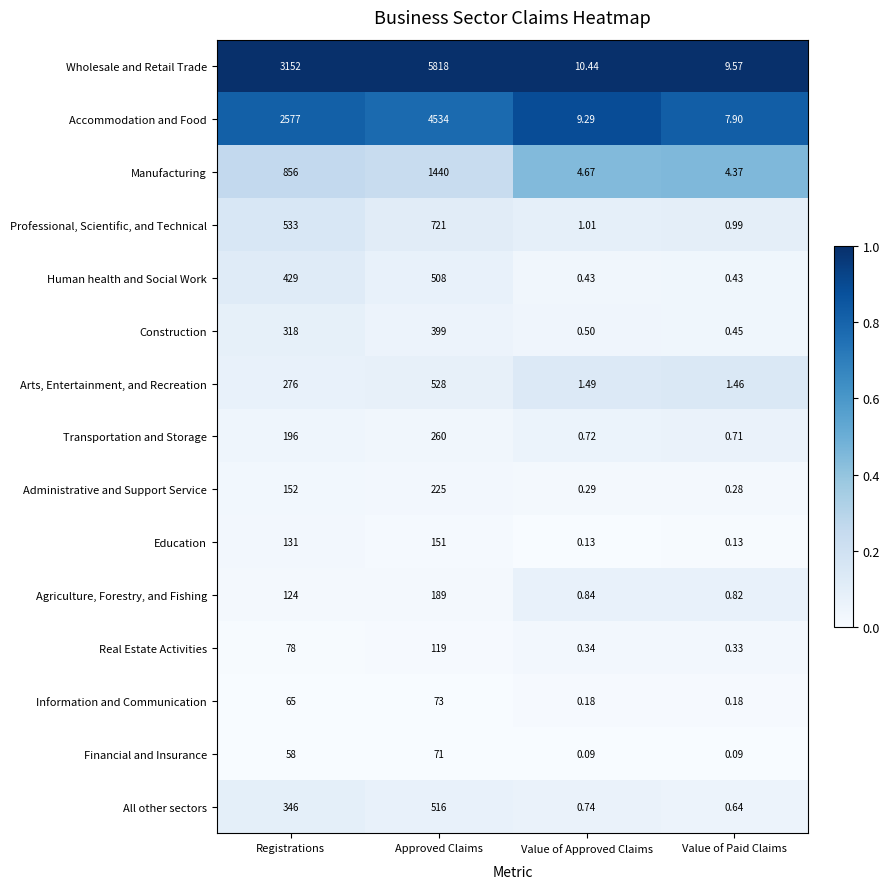

Which series has the largest range (max minus min)?

Wholesale and Retail Trade